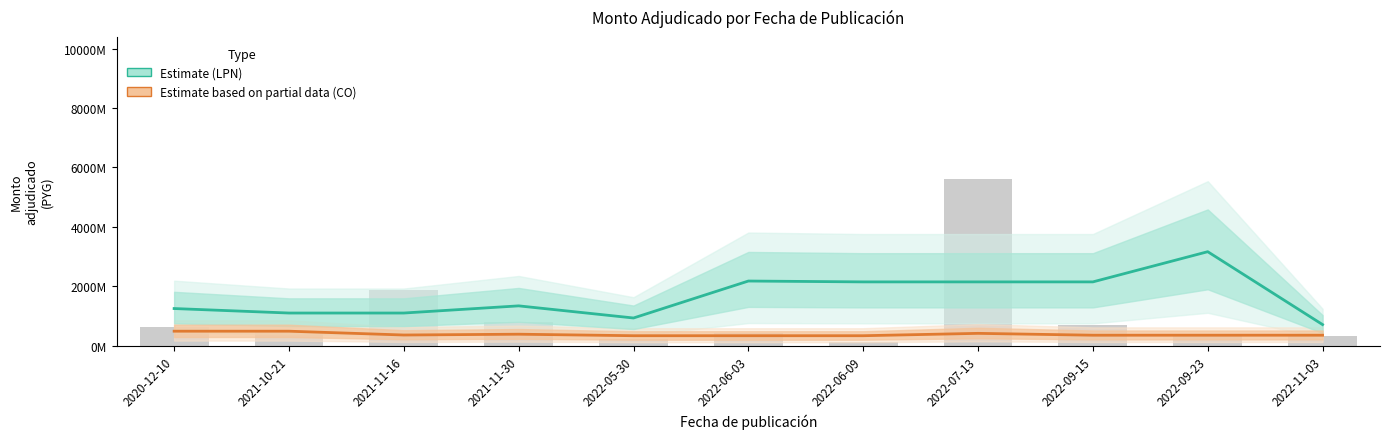

What is the smallest value displayed?

335767150.0